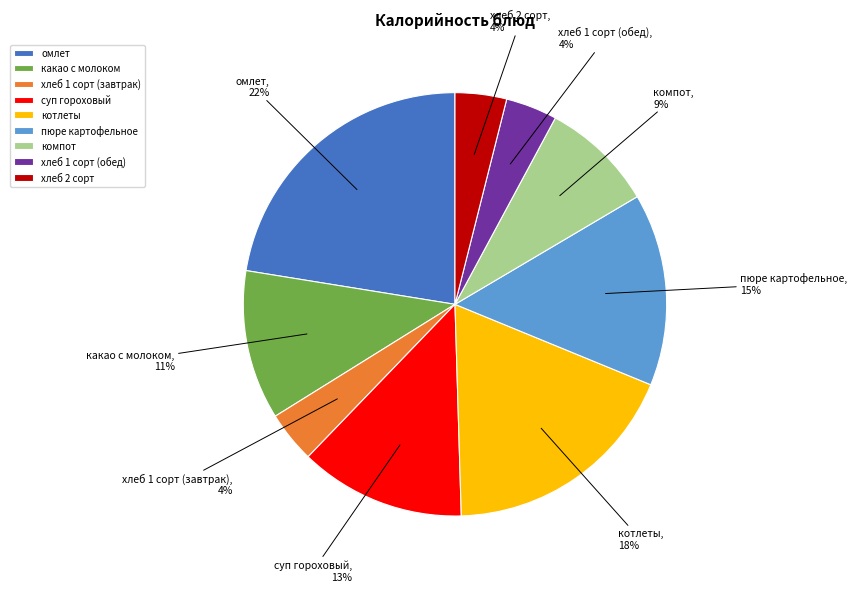

What is the largest slice in the pie chart?

омлет